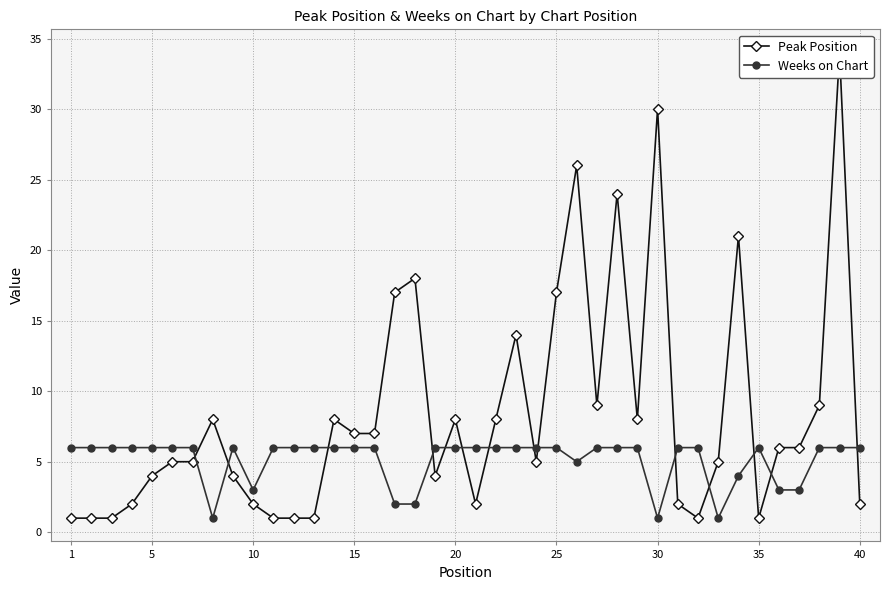

How many times do Weeks on Chart and Peak Position cross each other?

14